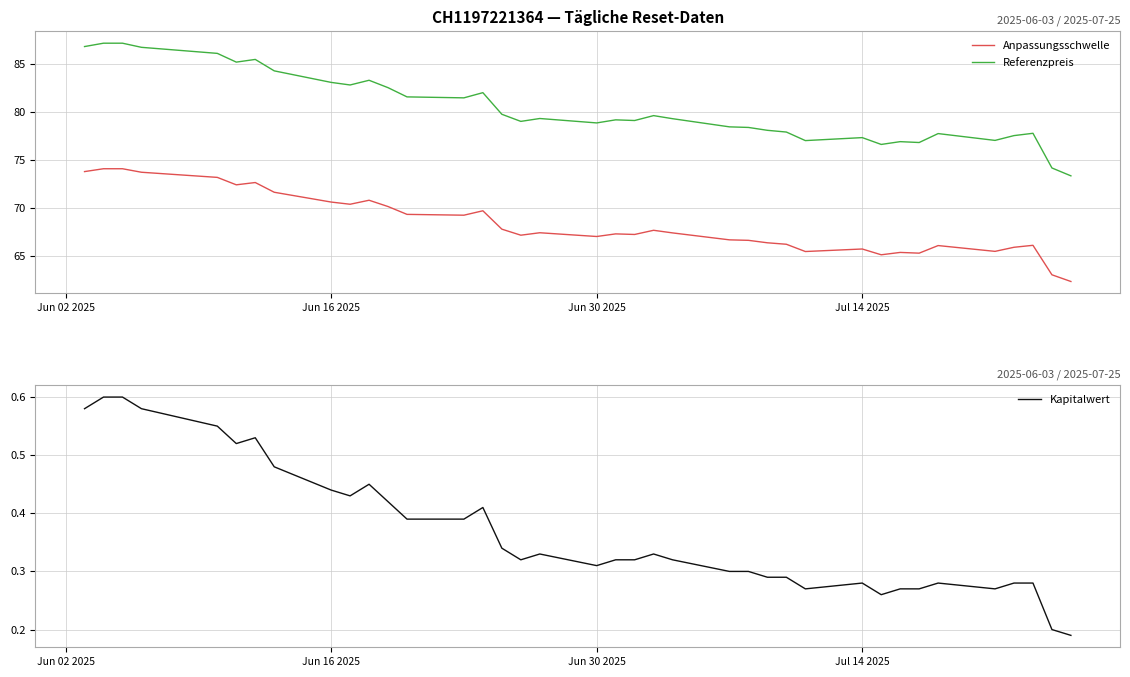

The Referenzpreis series shows 83.0 at Jun 16 2025. True or false?

True